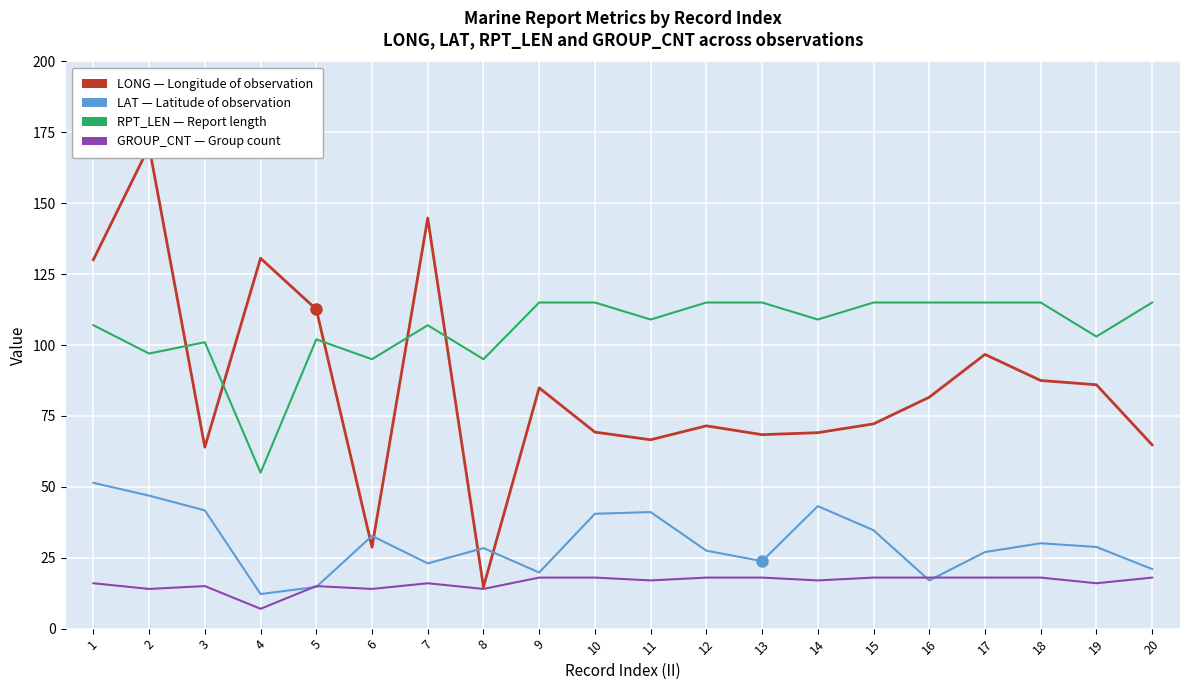

Reading left to right, extract all data points from this chart.

LONG: 1=130.1	2=170.0	3=64.0	4=130.6	5=112.6	6=28.7	7=144.8	8=14.7	9=84.9	10=69.3	11=66.6	12=71.5	13=68.4	14=69.1	15=72.2	16=81.6	17=96.7	18=87.5	19=86.0	20=64.8
LAT: 1=51.4	2=46.9	3=41.7	4=12.2	5=14.7	6=32.7	7=23.0	8=28.4	9=19.8	10=40.5	11=41.1	12=27.5	13=23.8	14=43.2	15=34.7	16=17.0	17=27.0	18=30.1	19=28.8	20=21.0
RPT_LEN: 1=107.0	2=97.0	3=101.0	4=55.0	5=102.0	6=95.0	7=107.0	8=95.0	9=115.0	10=115.0	11=109.0	12=115.0	13=115.0	14=109.0	15=115.0	16=115.0	17=115.0	18=115.0	19=103.0	20=115.0
GROUP_CNT: 1=16.0	2=14.0	3=15.0	4=7.0	5=15.0	6=14.0	7=16.0	8=14.0	9=18.0	10=18.0	11=17.0	12=18.0	13=18.0	14=17.0	15=18.0	16=18.0	17=18.0	18=18.0	19=16.0	20=18.0